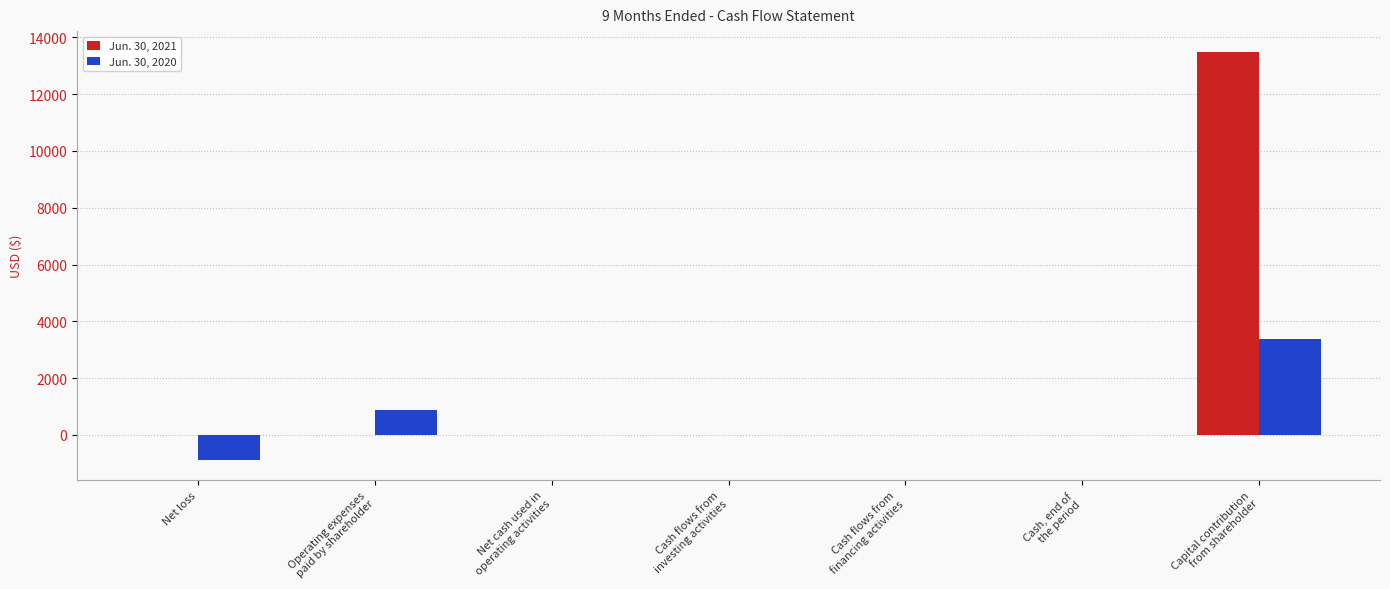

True or false: Jun. 30, 2020 has a value of -1403 at Cash flows from
investing activities.

False